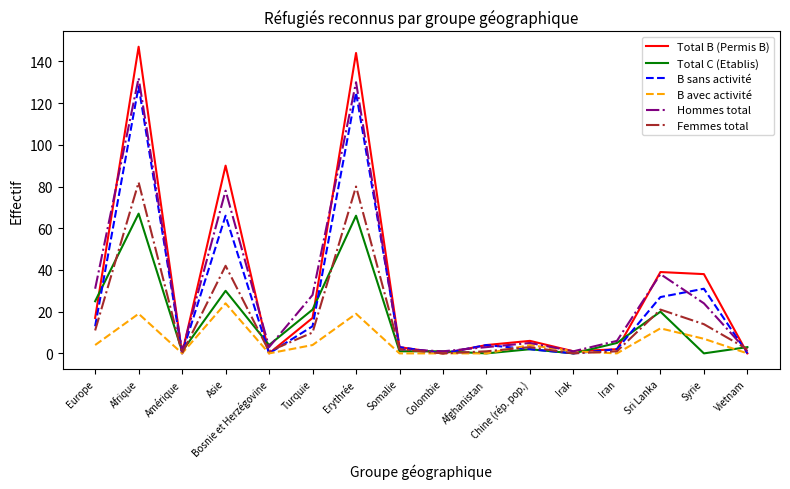

True or false: Total B (Permis B) and Hommes total intersect in this chart.

True